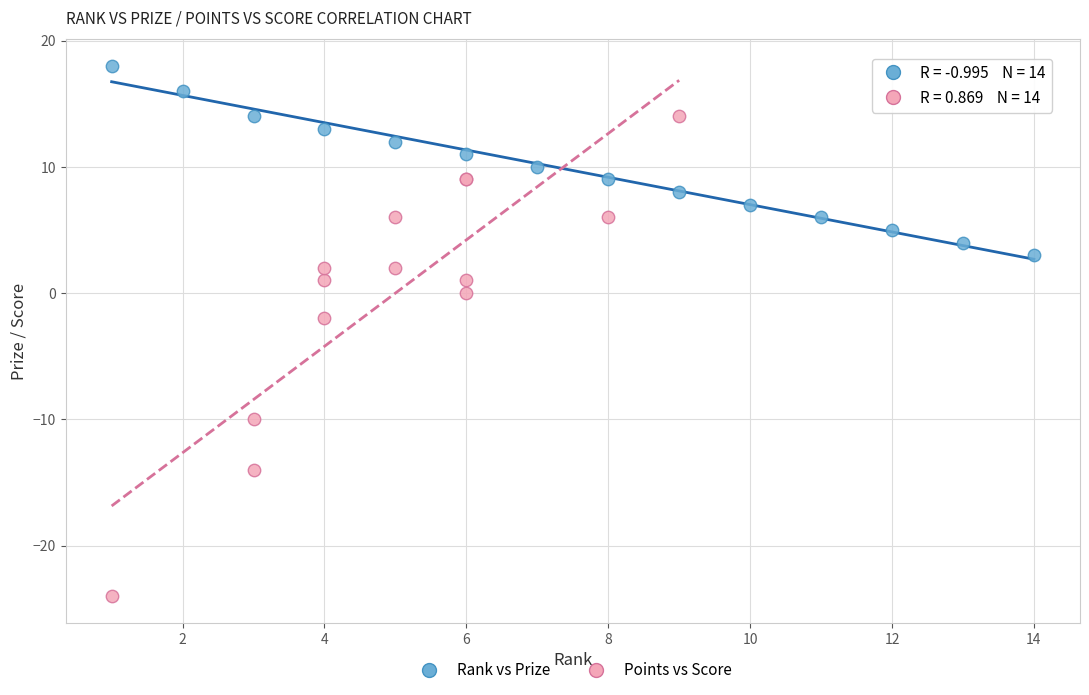

Which series reaches the maximum Y coordinate?

Rank vs Prize